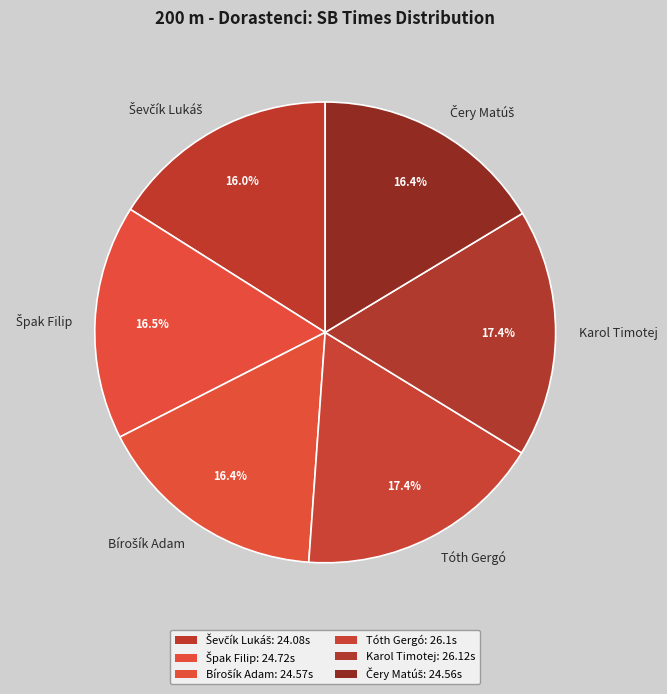

Does Karol Timotej represent more than half of the total?

No